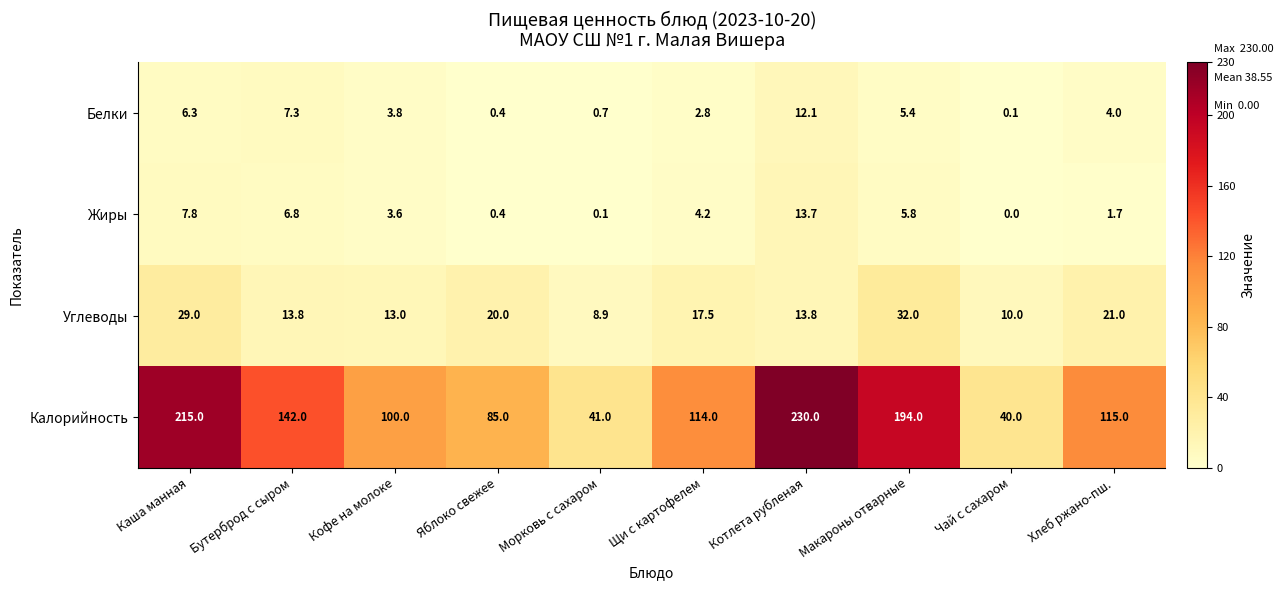

What is the maximum value for Жиры?

13.7